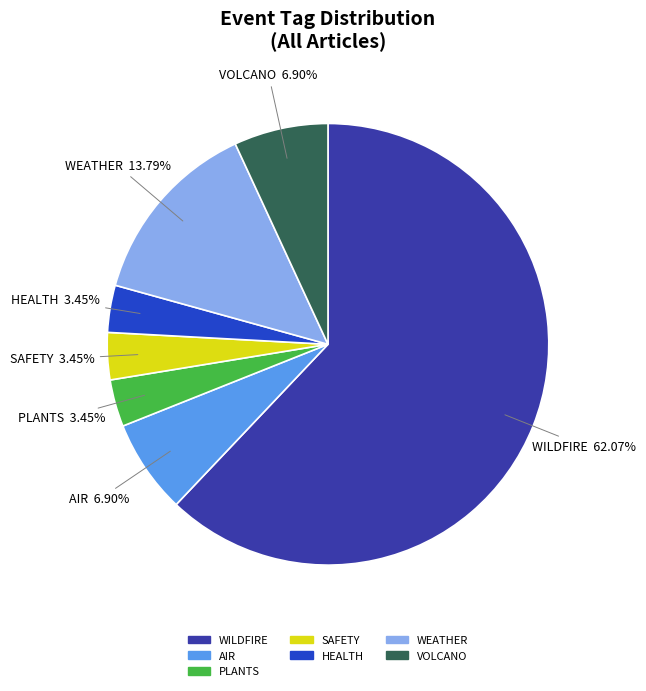

What is the ratio of the value at WEATHER to the value at VOLCANO?

2.0